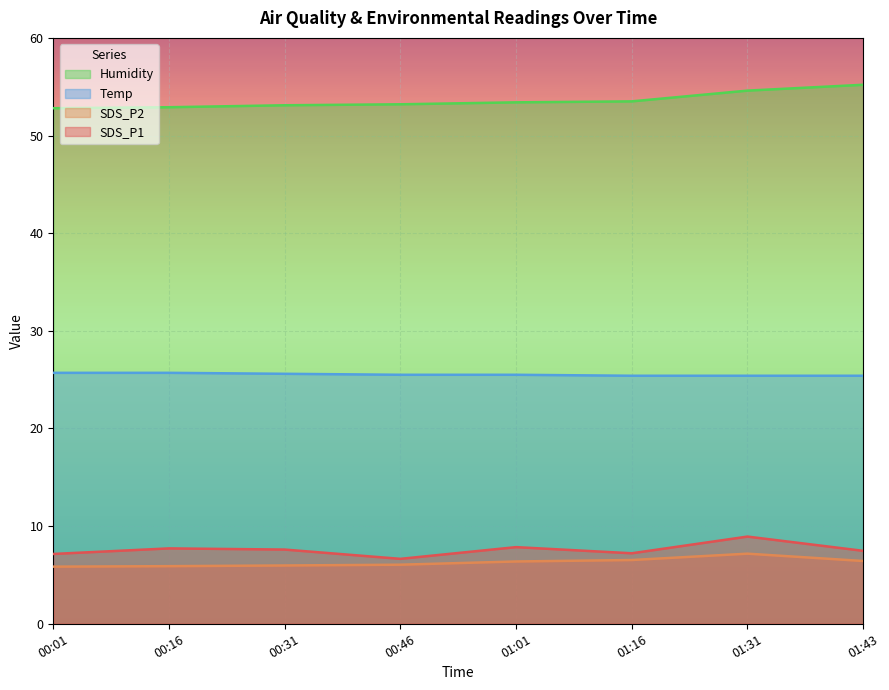

What position from the right is 00:31?

6